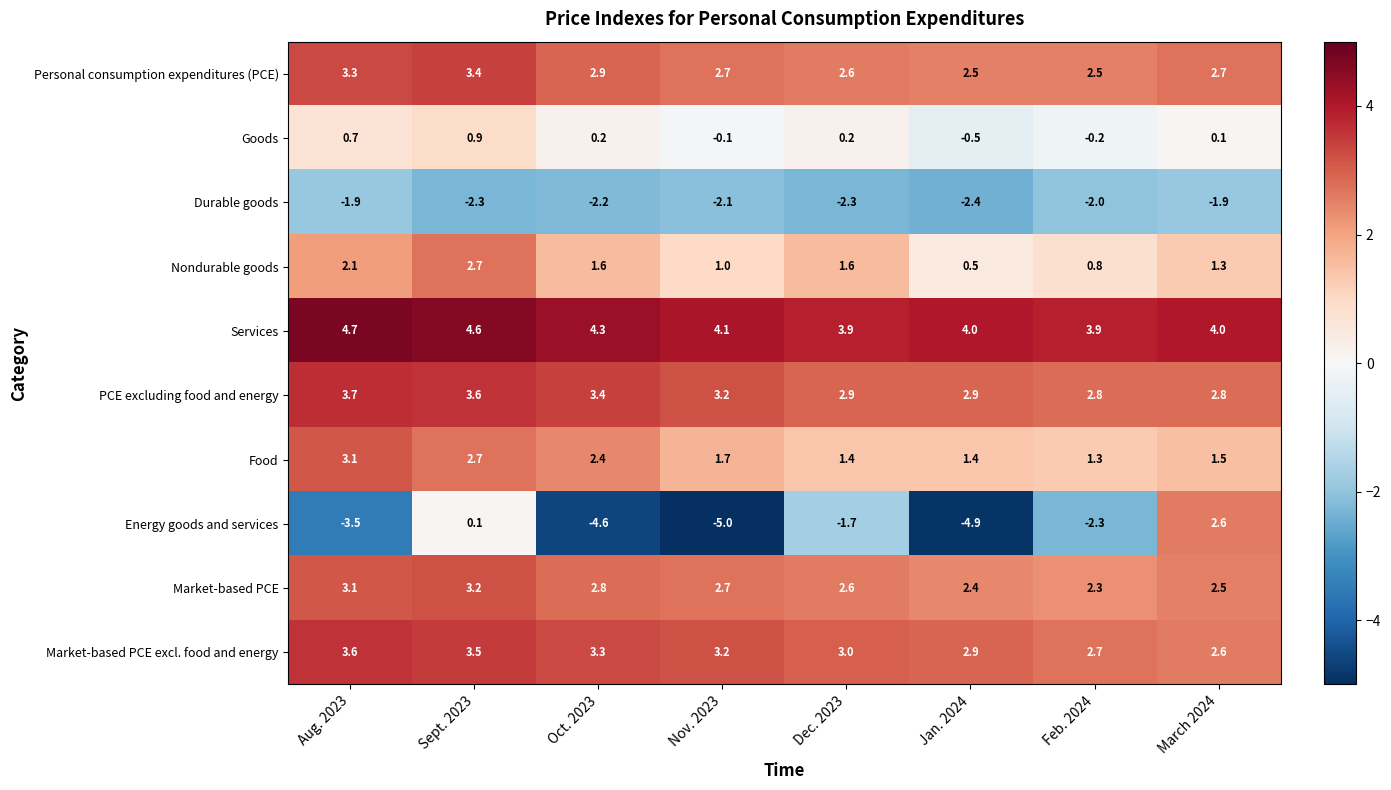

At which category is the sum across all series the highest?

Sept. 2023